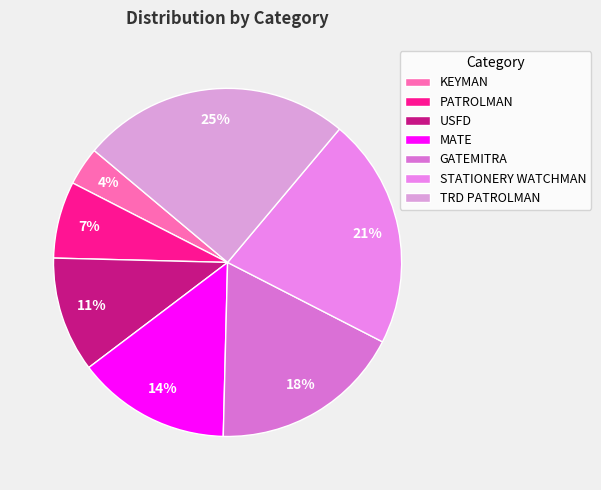

Which category has the smallest portion of the pie?

KEYMAN